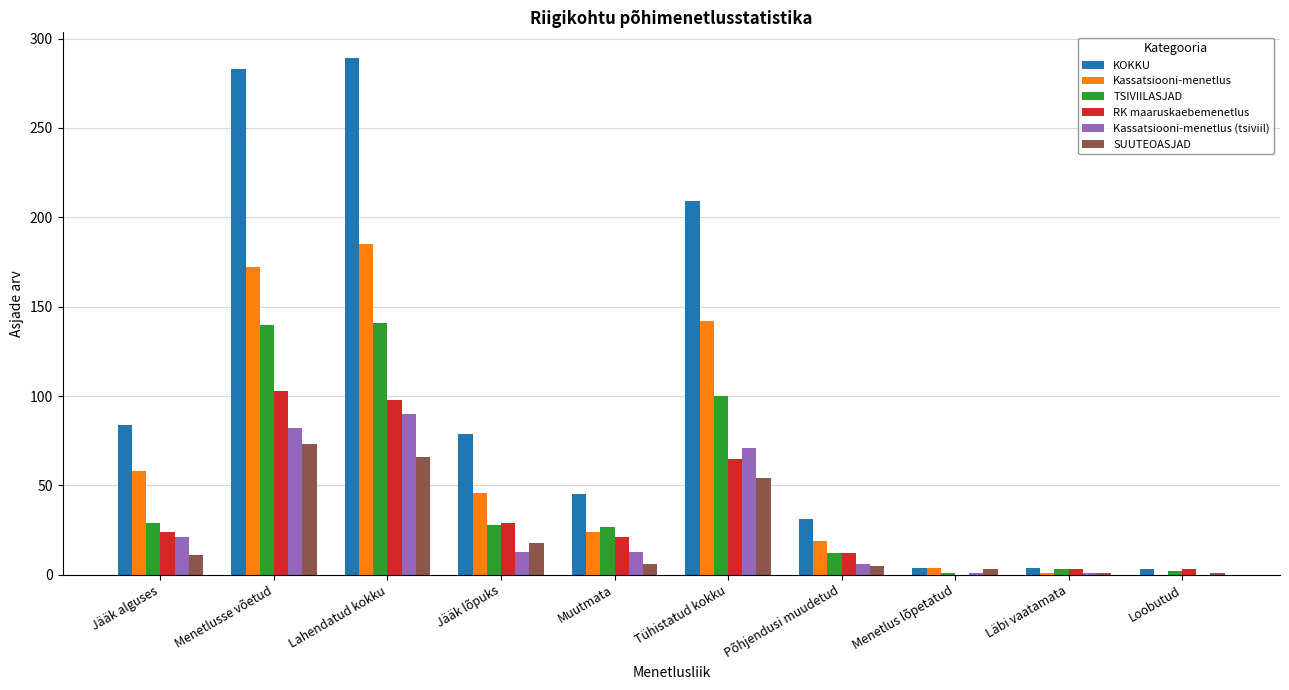

What is the sum of all TSIVIILASJAD values?

483